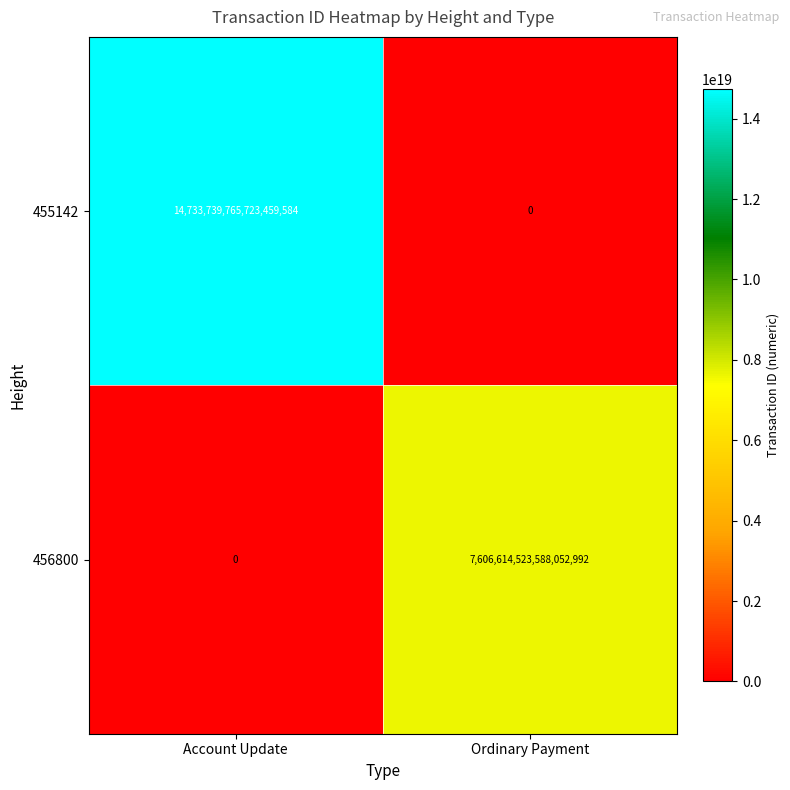

At which label is 456800 closest to 3803307261794026496?

Account Update